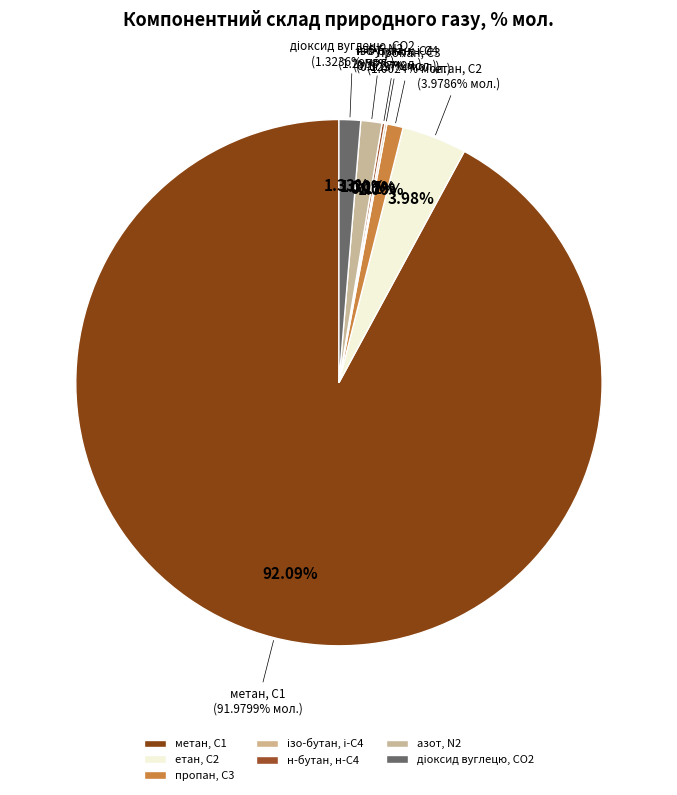

True or false: н-бутан, н-С4 accounts for 1% of the total.

False